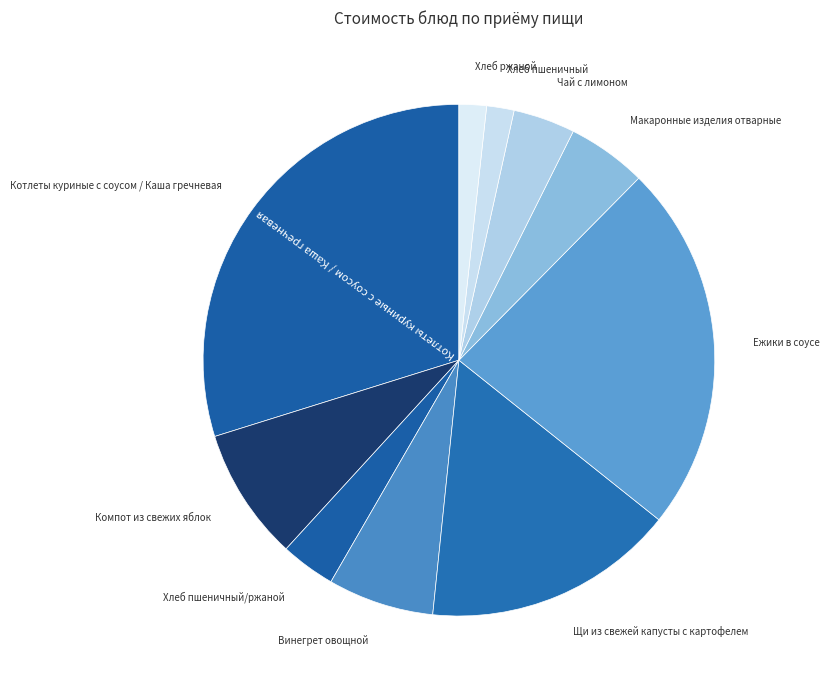

True or false: Чай с лимоном accounts for 4% of the total.

True